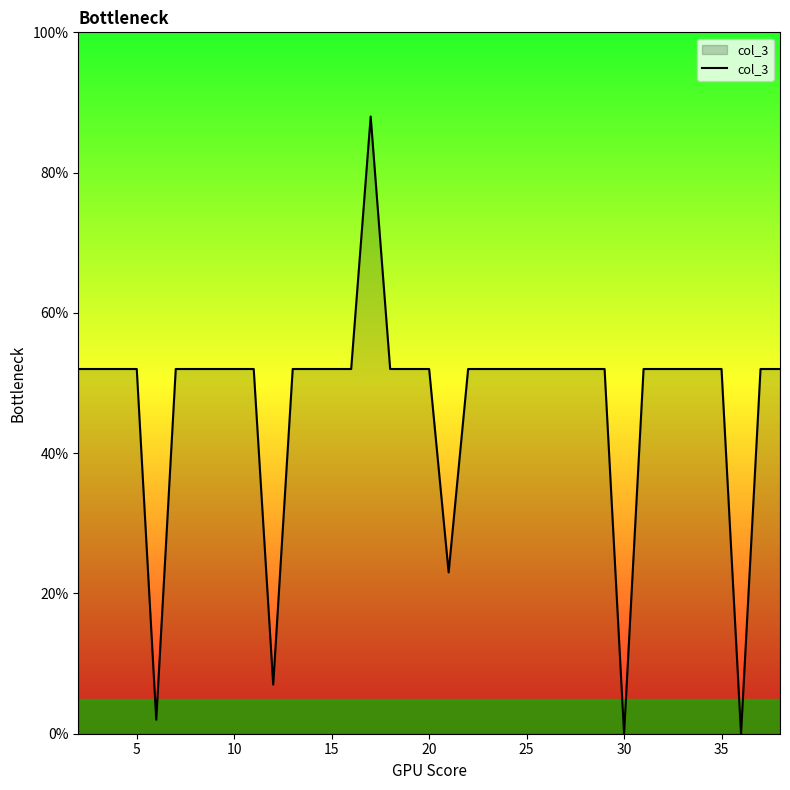

What is the difference between the maximum and minimum values?

88